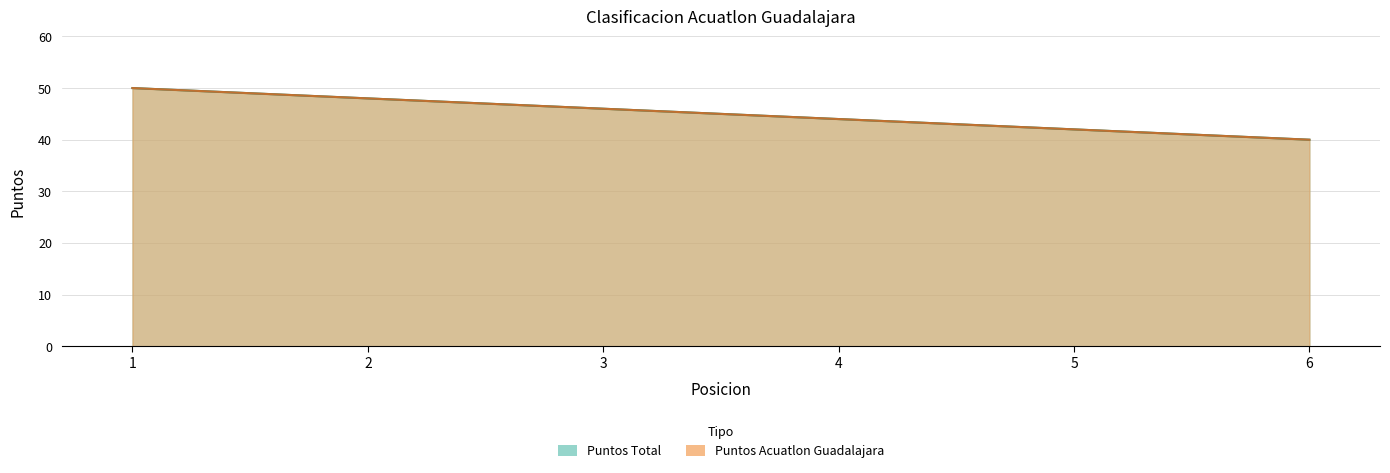

True or false: Puntos Total and Puntos Acuatlon Guadalajara cross at least once.

False